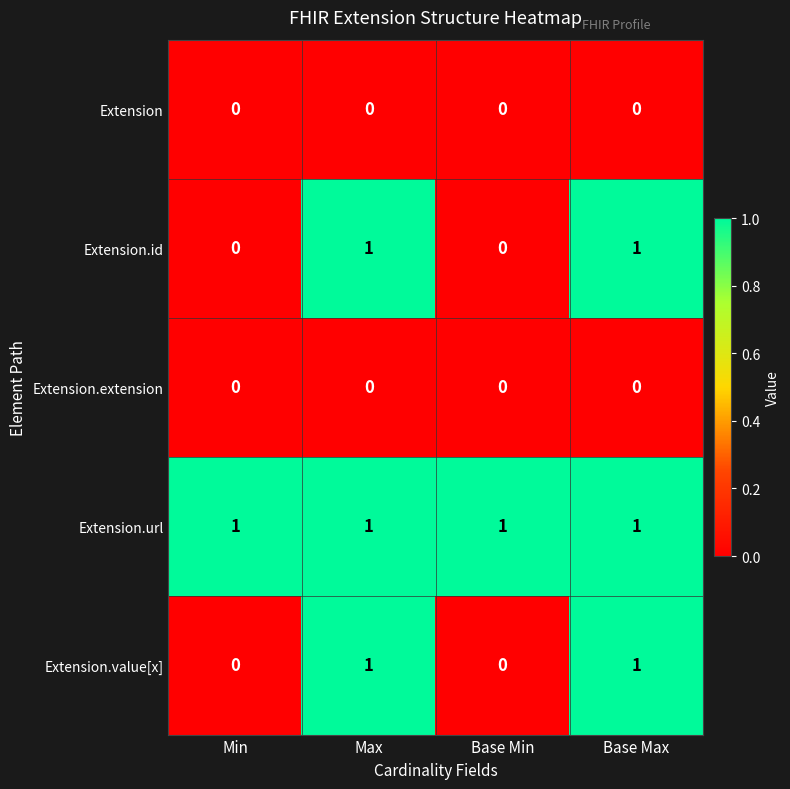

What is the sum of all Extension.url values?

4